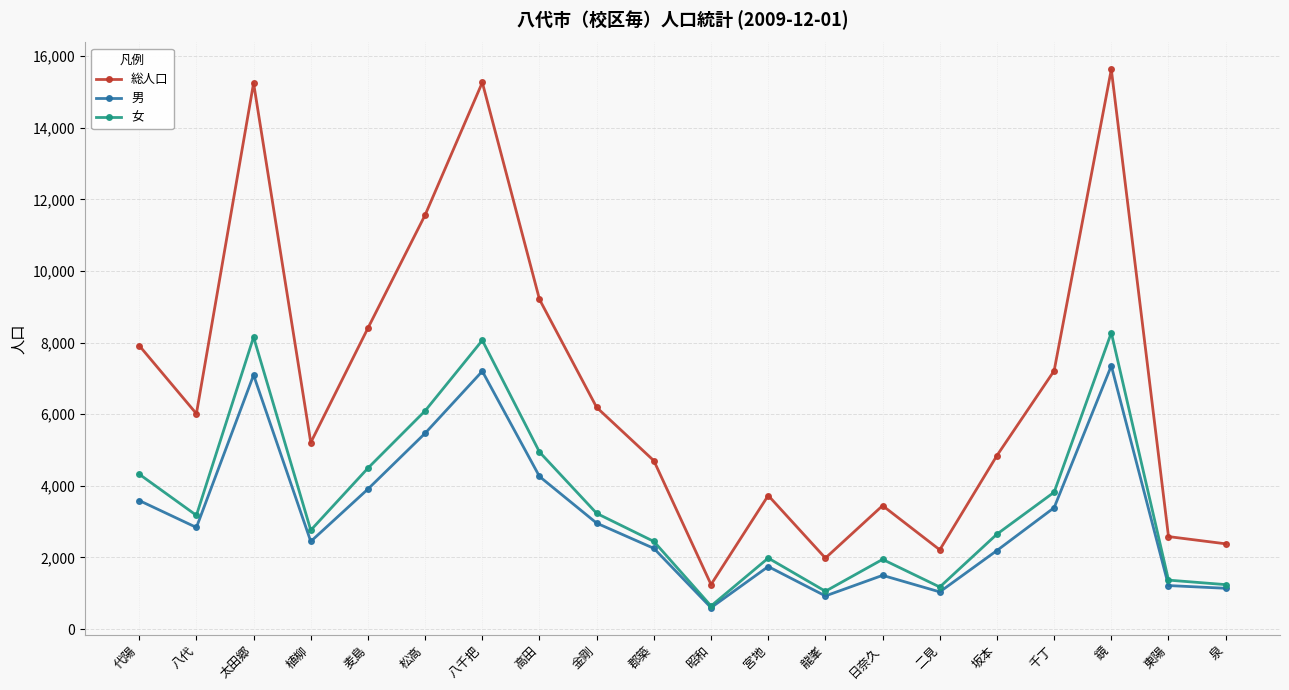

Which category has the highest value across all series?

鏡